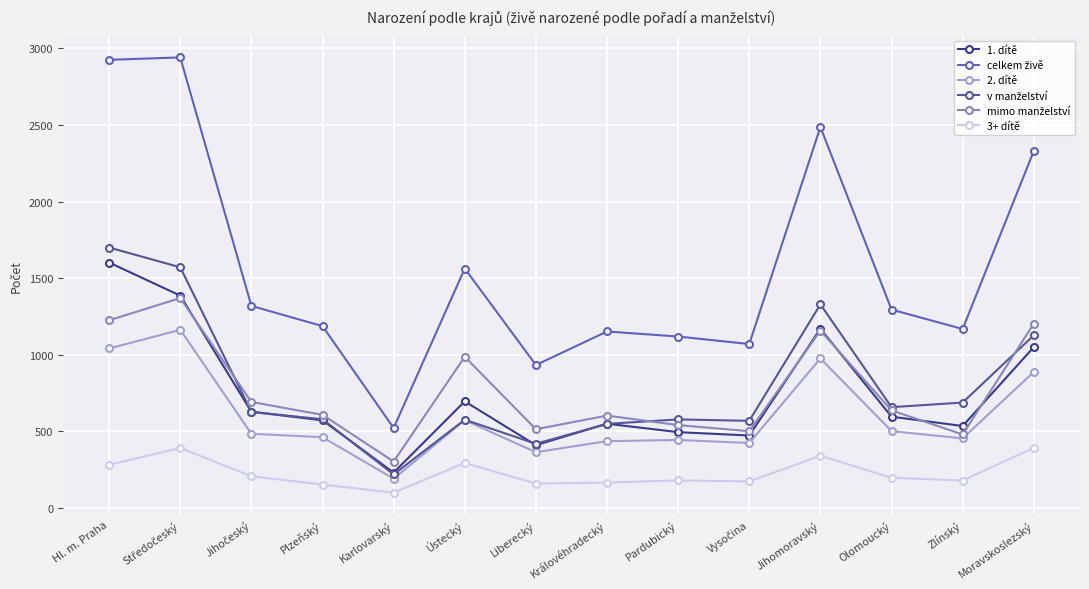

Reading left to right, list all the values displayed in this chart.

1. dítě: Hl. m. Praha=1602	Středočeský=1386	Jihočeský=628	Plzeňský=572	Karlovarský=231	Ústecký=696	Liberecký=410	Královéhradecký=550	Pardubický=495	Vysočina=473	Jihomoravský=1170	Olomoucký=596	Zlínský=535	Moravskoslezský=1050
celkem živě: Hl. m. Praha=2925	Středočeský=2941	Jihočeský=1319	Plzeňský=1187	Karlovarský=522	Ústecký=1563	Liberecký=933	Královéhradecký=1152	Pardubický=1119	Vysočina=1070	Jihomoravský=2487	Olomoucký=1295	Zlínský=1168	Moravskoslezský=2330
2. dítě: Hl. m. Praha=1041	Středočeský=1163	Jihočeský=484	Plzeňský=462	Karlovarský=191	Ústecký=573	Liberecký=364	Královéhradecký=436	Pardubický=444	Vysočina=424	Jihomoravský=976	Olomoucký=502	Zlínský=454	Moravskoslezský=888
v manželství: Hl. m. Praha=1700	Středočeský=1571	Jihočeský=627	Plzeňský=579	Karlovarský=219	Ústecký=576	Liberecký=419	Královéhradecký=549	Pardubický=578	Vysočina=569	Jihomoravský=1329	Olomoucký=658	Zlínský=688	Moravskoslezský=1127
mimo manželství: Hl. m. Praha=1225	Středočeský=1370	Jihočeský=692	Plzeňský=608	Karlovarský=303	Ústecký=987	Liberecký=514	Královéhradecký=603	Pardubický=541	Vysočina=501	Jihomoravský=1158	Olomoucký=637	Zlínský=480	Moravskoslezský=1203
3+ dítě: Hl. m. Praha=282	Středočeský=392	Jihočeský=207	Plzeňský=153	Karlovarský=100	Ústecký=294	Liberecký=159	Královéhradecký=166	Pardubický=180	Vysočina=173	Jihomoravský=341	Olomoucký=197	Zlínský=179	Moravskoslezský=392